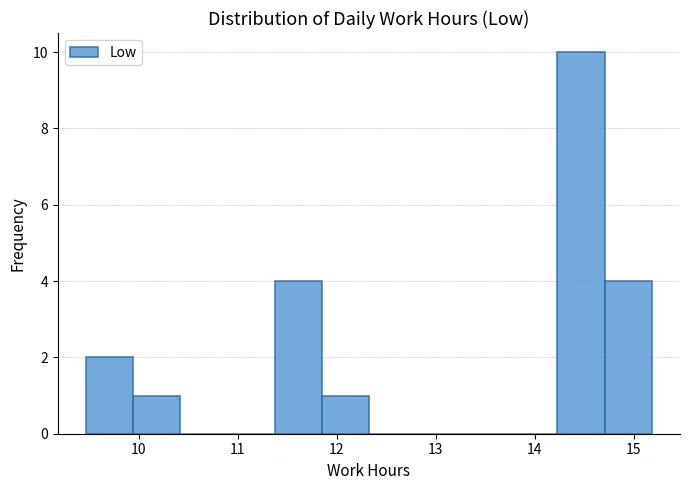

Which range on the x-axis has the tallest bar?

14.2 to 14.7